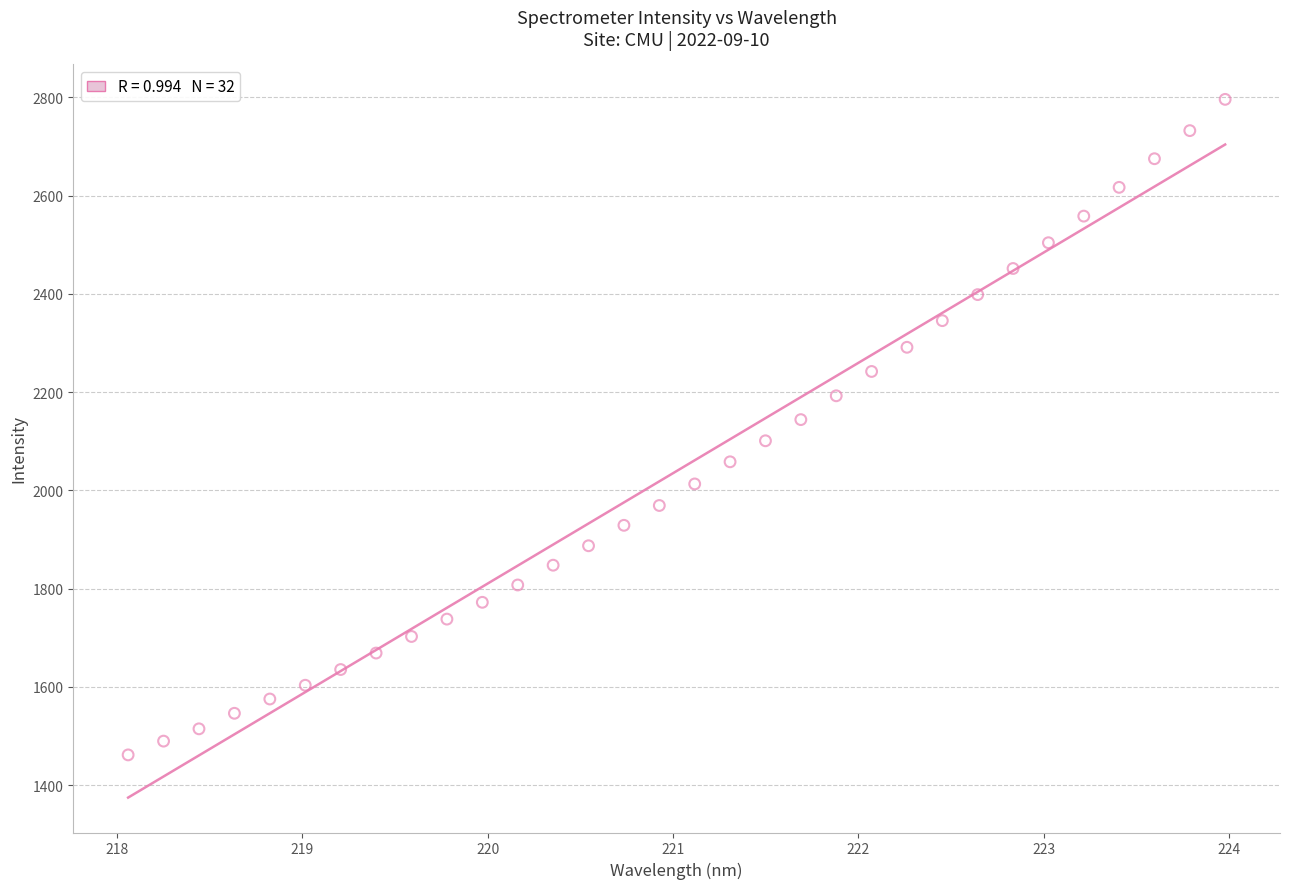

What is the range of Y values (max minus min)?

1334.3